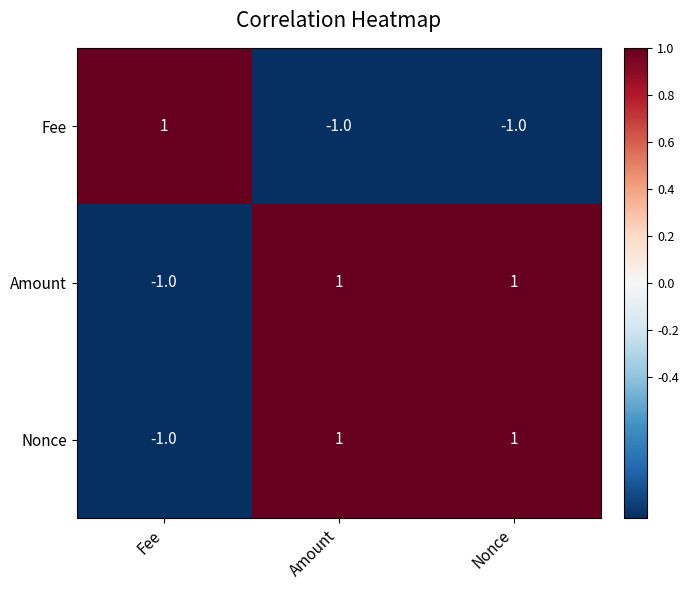

What is the total value across all series at Nonce?

1